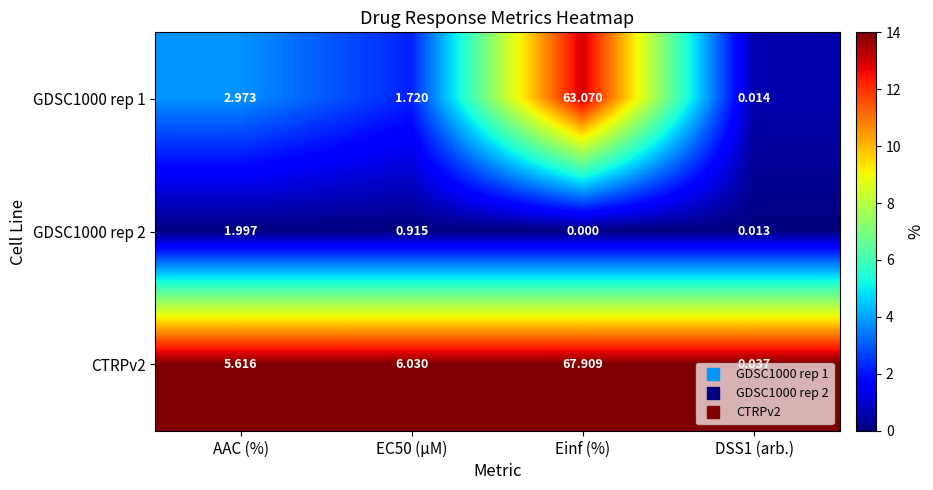

Where is GDSC1000 rep 2 nearest to the value 0?

Einf (%)